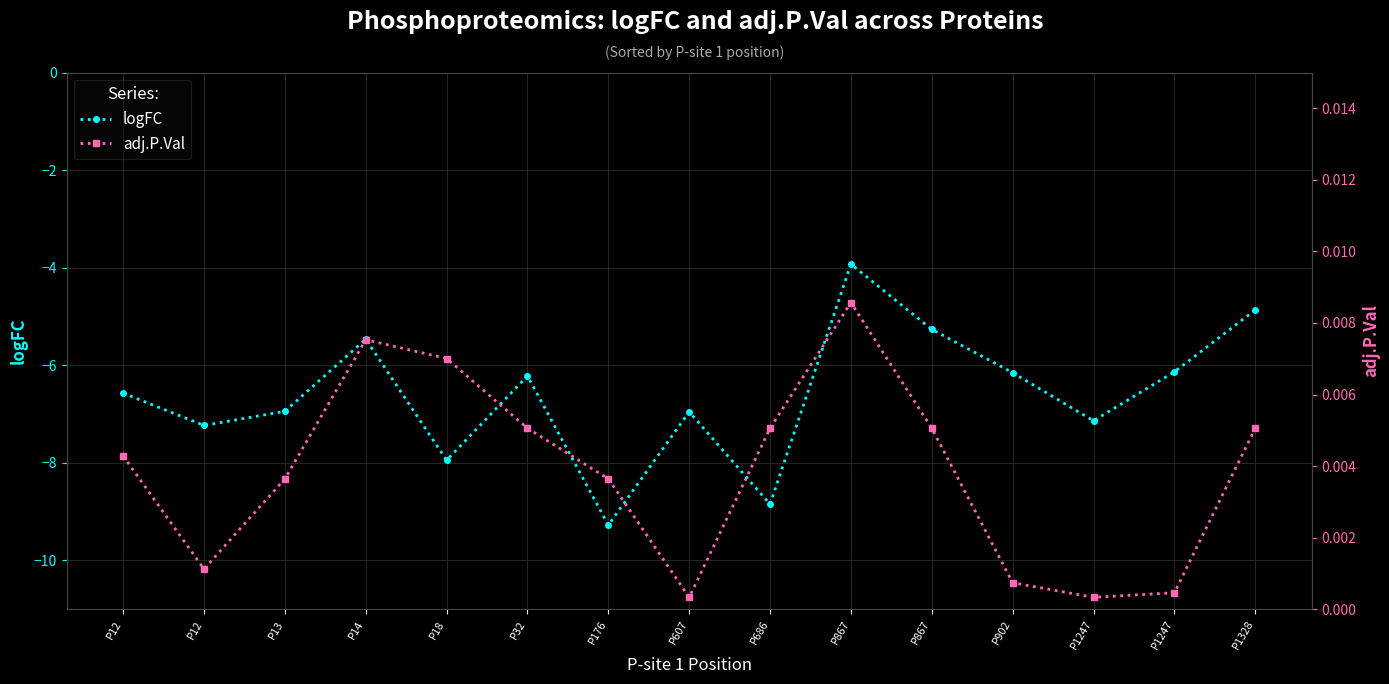

Between P13 and P1328, which series saw the biggest shift?

logFC